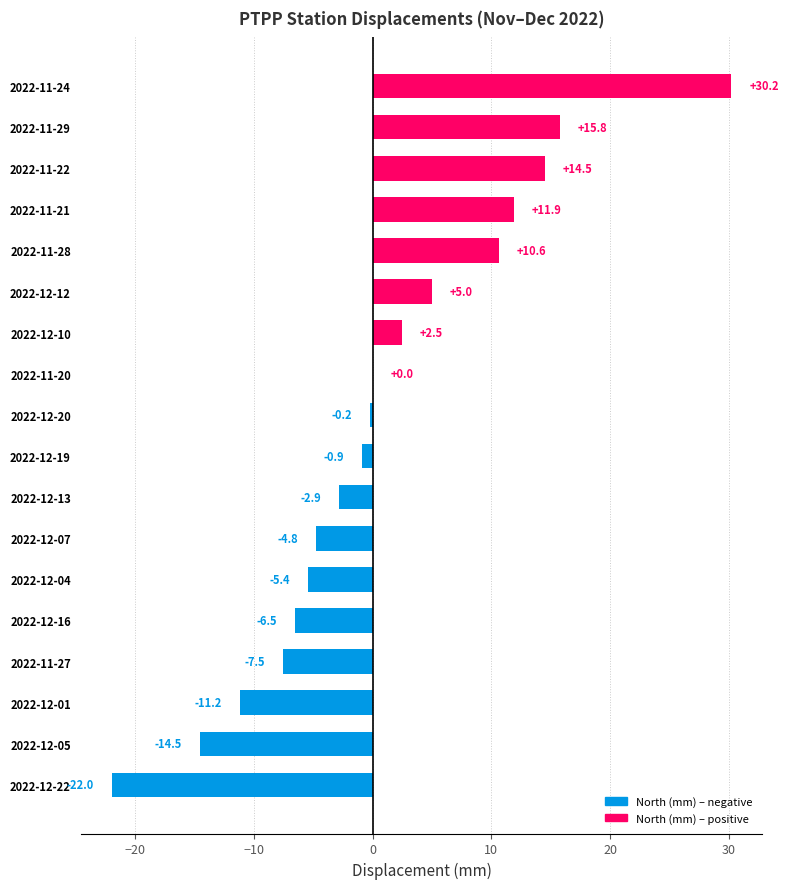

Are the bars horizontal?

Yes